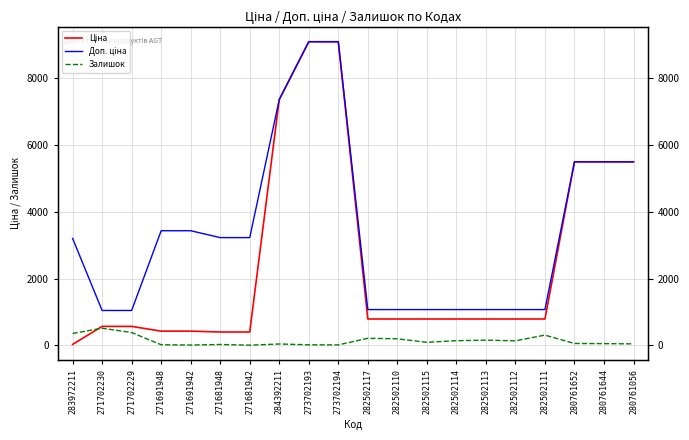

True or false: Доп. ціна has more than 2 points higher than both neighbors.

False